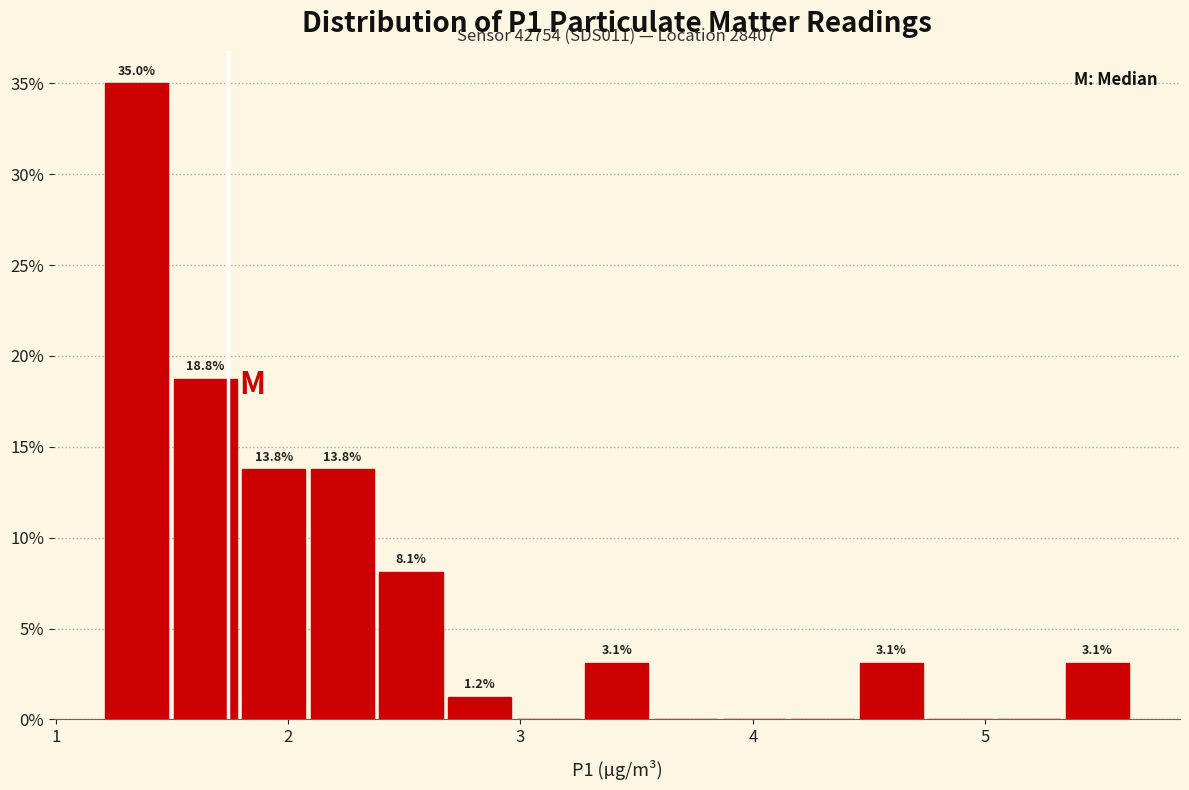

Read against the x-axis, roughly where is the centre of the tallest bar?

1.3